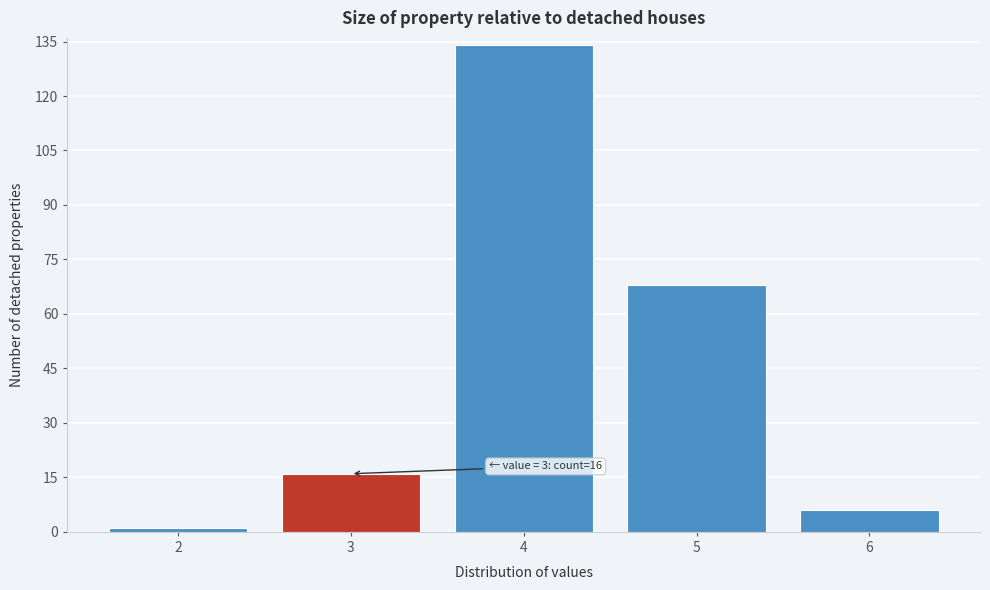

Reading right to left, what are all the values shown in this chart?

6	68	134	16	1